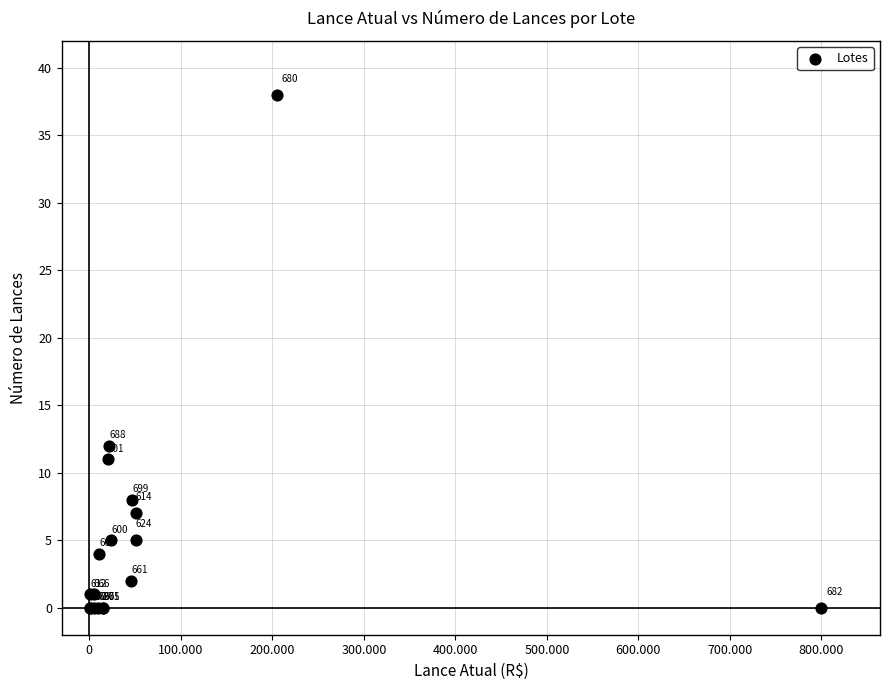

What Y value in the scatter plot is closest to 19?

12